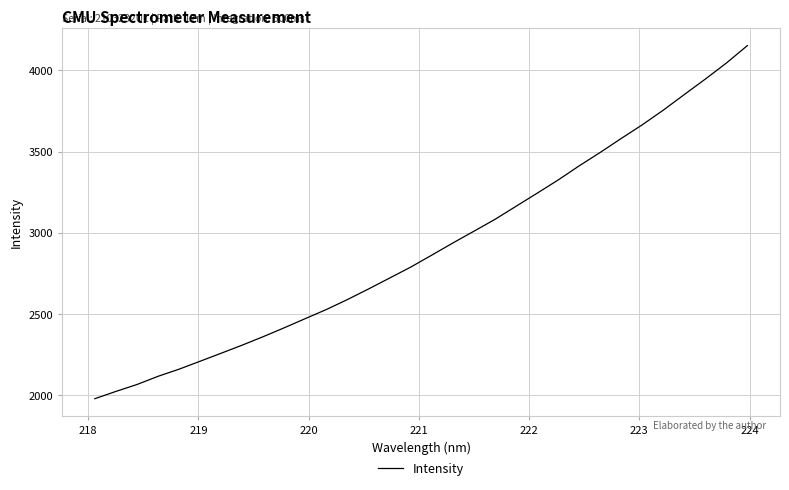

What is the maximum value shown in the chart?

4151.7